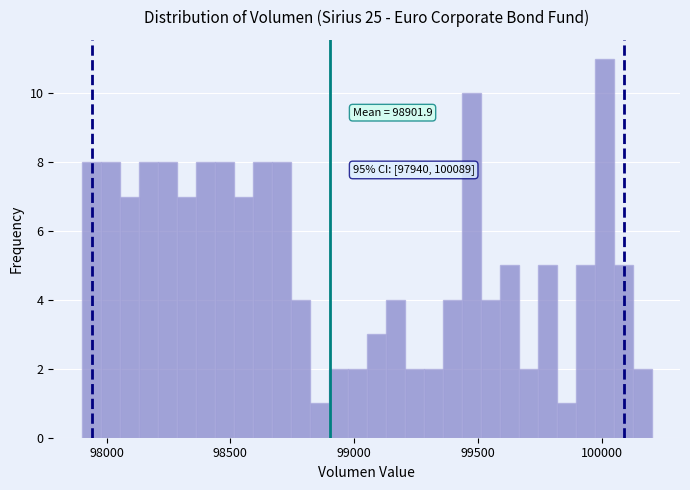

Read against the x-axis, roughly where is the centre of the tallest bar?

100000